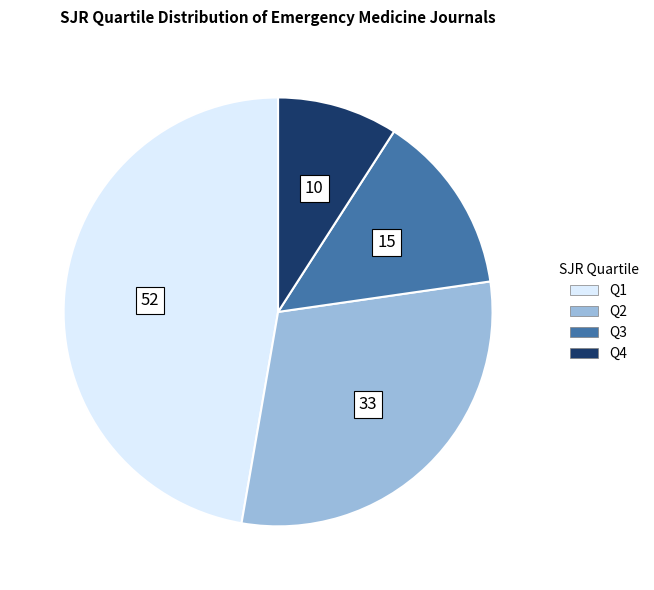

Is it true that Q2 is 22% of the pie?

False